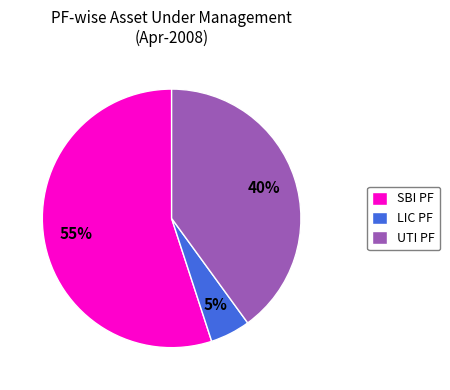

How many segments does this pie chart have?

3